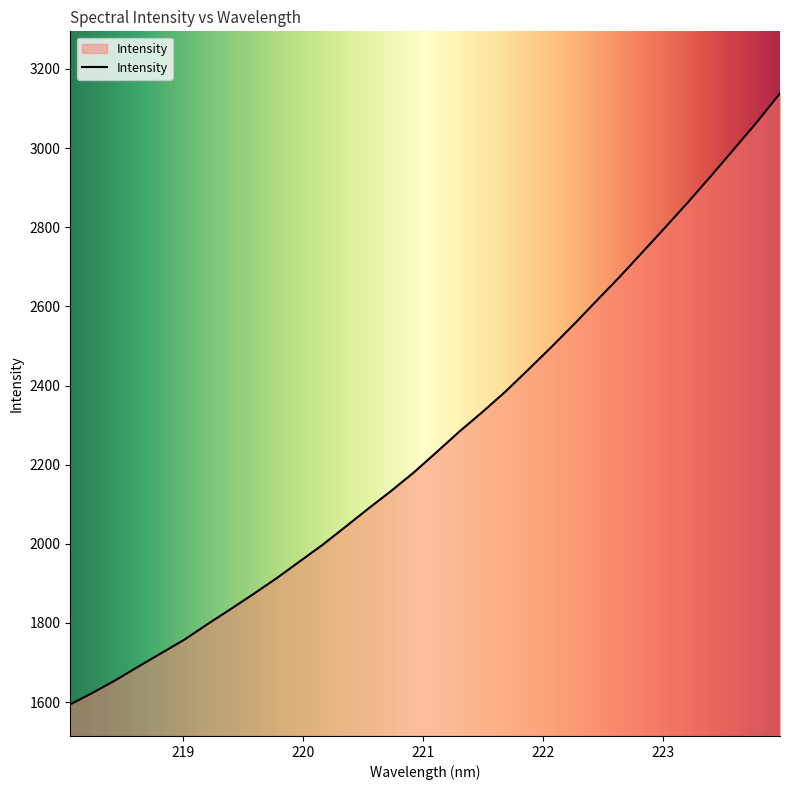

Reading left to right, extract all data points from this chart.

1594.2	1624.3	1656.3	1690.9	1724.7	1758.6	1797.5	1835.1	1873.5	1913.0	1955.1	1997.1	2042.6	2088.6	2133.5	2180.7	2232.3	2284.5	2333.5	2384.8	2440.5	2497.1	2555.3	2615.4	2675.3	2737.9	2800.8	2864.6	2930.7	2998.3	3066.3	3138.1